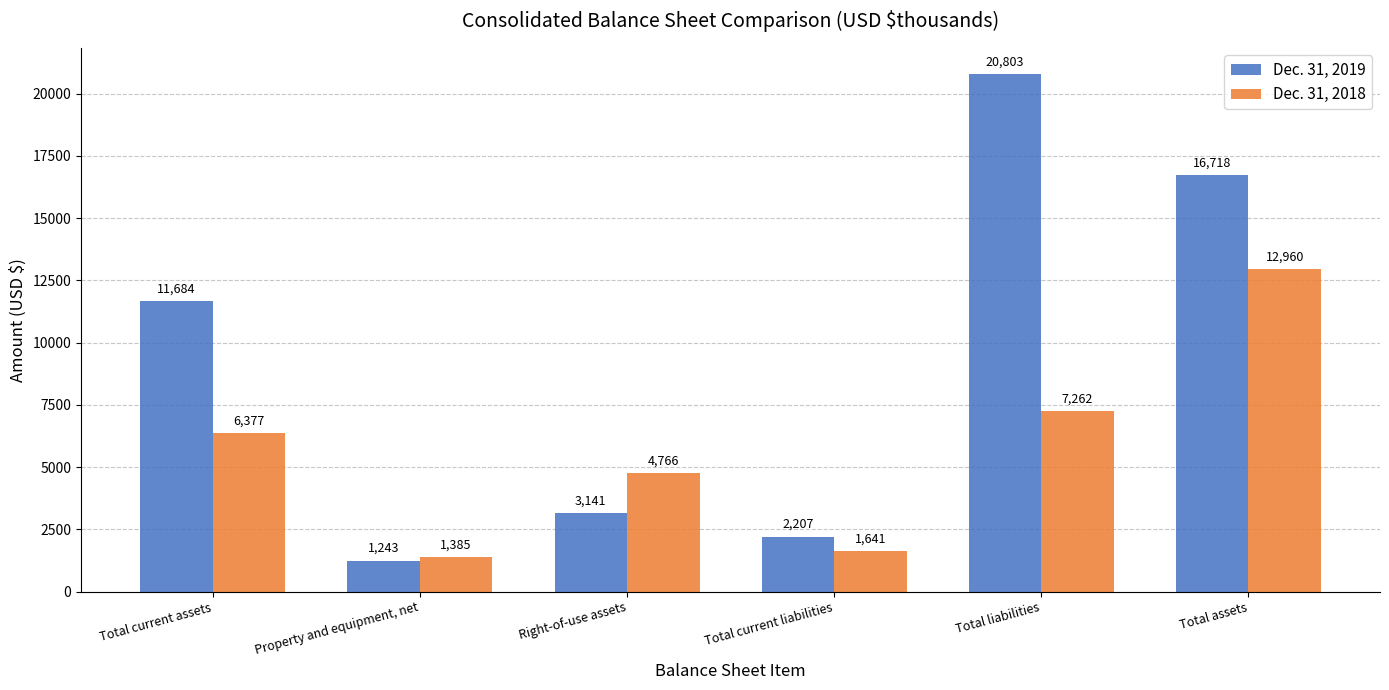

Reading left to right, what are all the values shown in this chart?

Dec. 31, 2019: Total current assets=11684	Property and equipment, net=1243	Right-of-use assets=3141	Total current liabilities=2207	Total liabilities=20803	Total assets=16718
Dec. 31, 2018: Total current assets=6377	Property and equipment, net=1385	Right-of-use assets=4766	Total current liabilities=1641	Total liabilities=7262	Total assets=12960